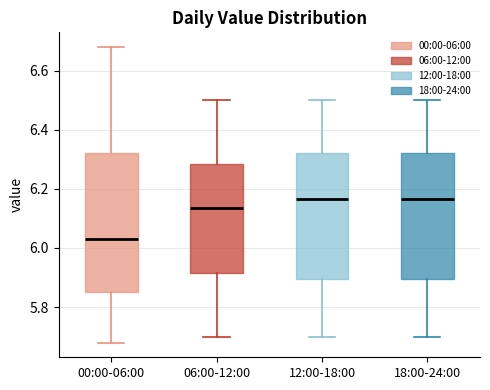

Where does the lower whisker of the box for 06:00-12:00 end on the y-axis? The values are not printed on the chart, so give them approximately, as read against the axis.

5.70